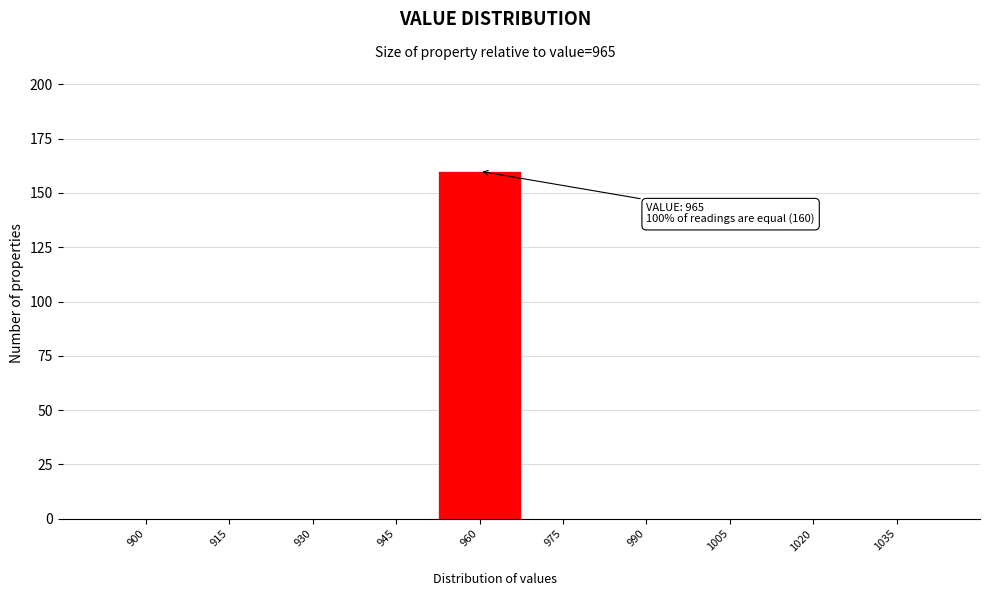

Reading right to left, what are all the values shown in this chart?

1035=0	1020=0	1005=0	990=0	975=0	960=160	945=0	930=0	915=0	900=0